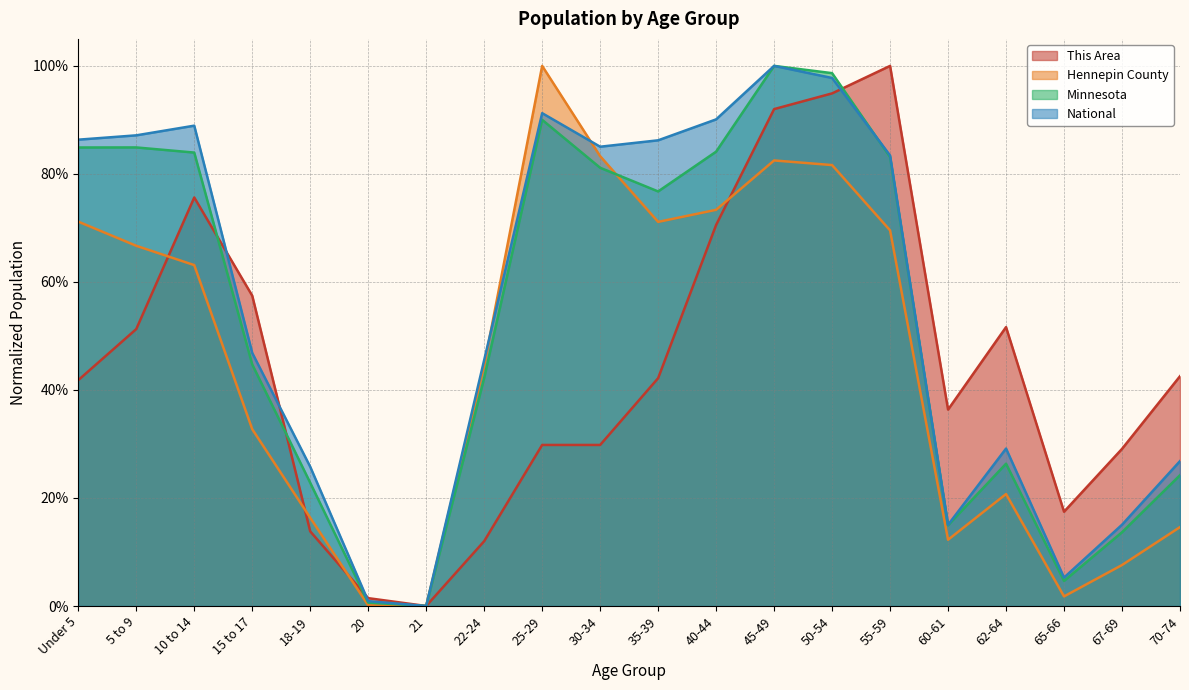

Which series has the largest total across all categories?

National